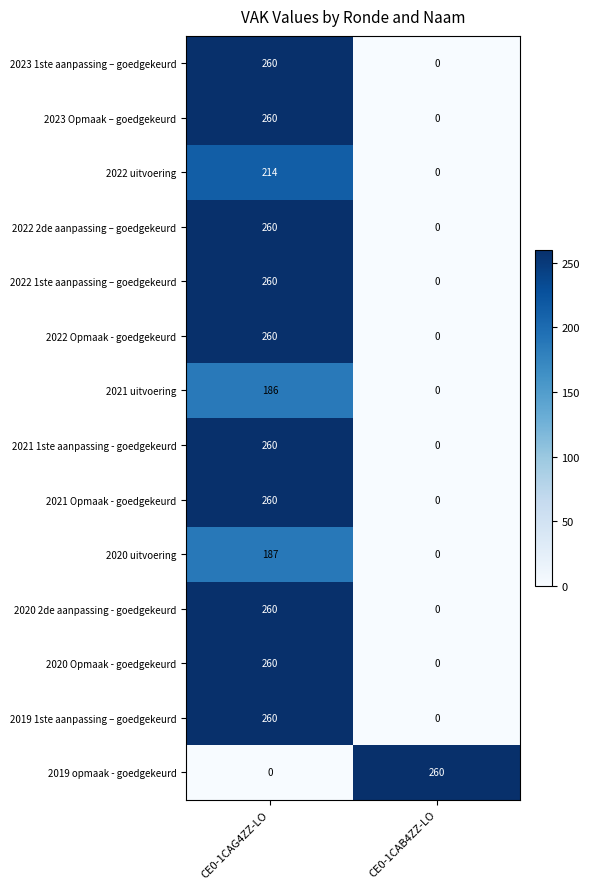

True or false: 2023 1ste aanpassing – goedgekeurd has a value of 141 at CE0-1CAB4ZZ-LO.

False